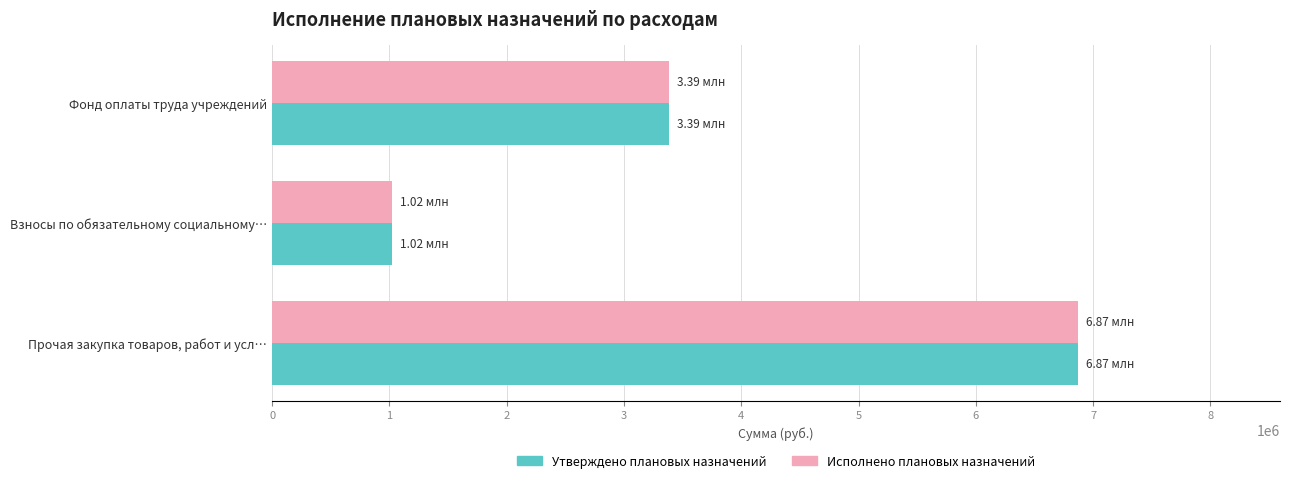

At which category is the sum across all series the highest?

Прочая закупка товаров, работ и усл…